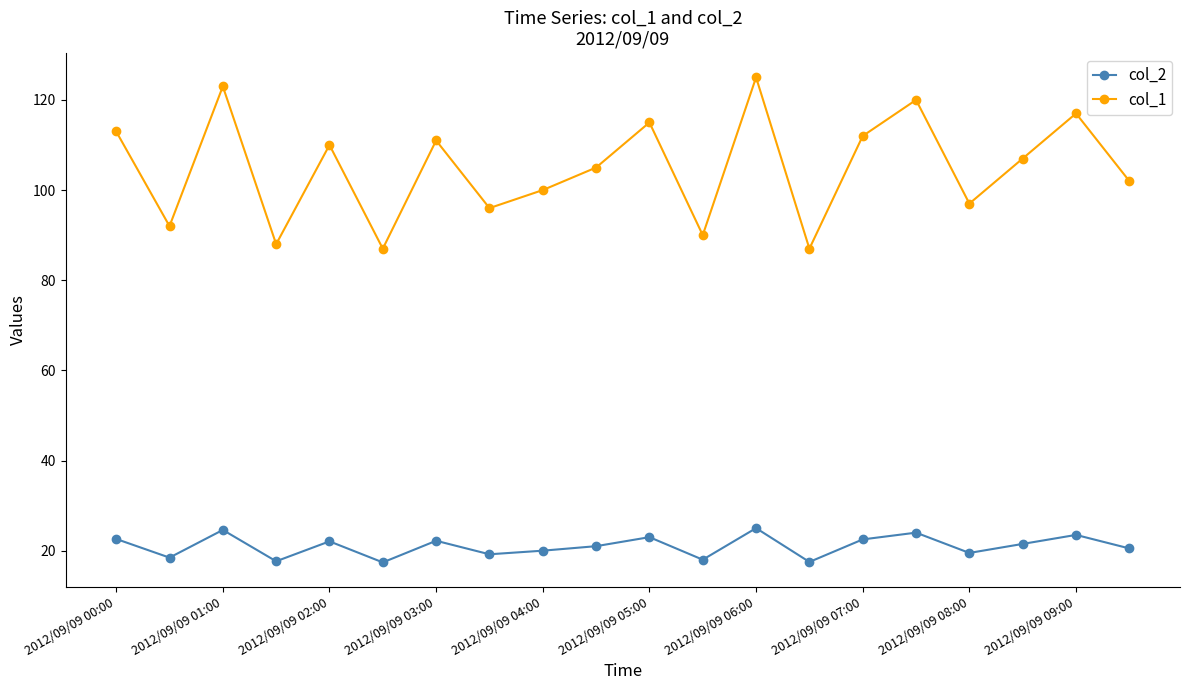

List the series in order of their overall mean, highest first.

col_1, col_2